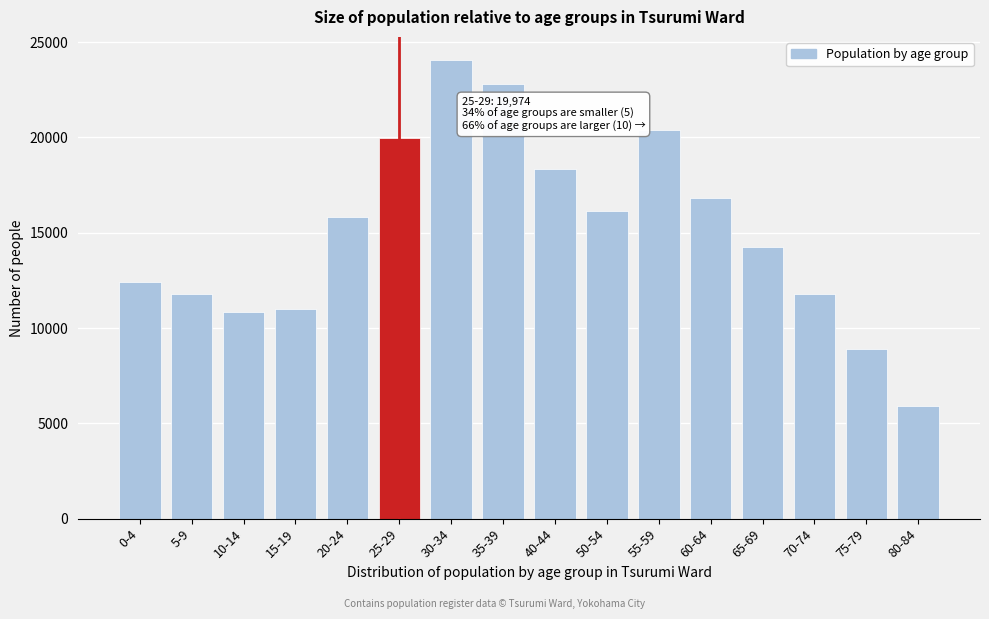

Is it true that the value at 35-39 is 22801?

True